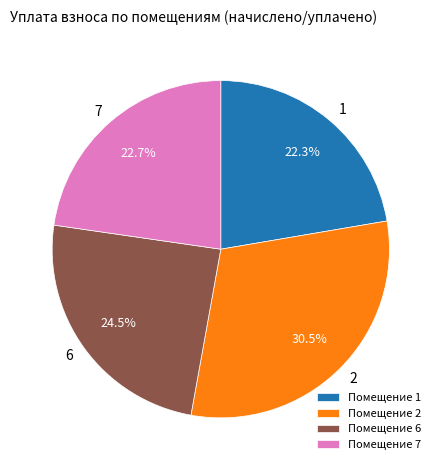

To the nearest percent, what is the combined percentage of 2 and 6?

55%